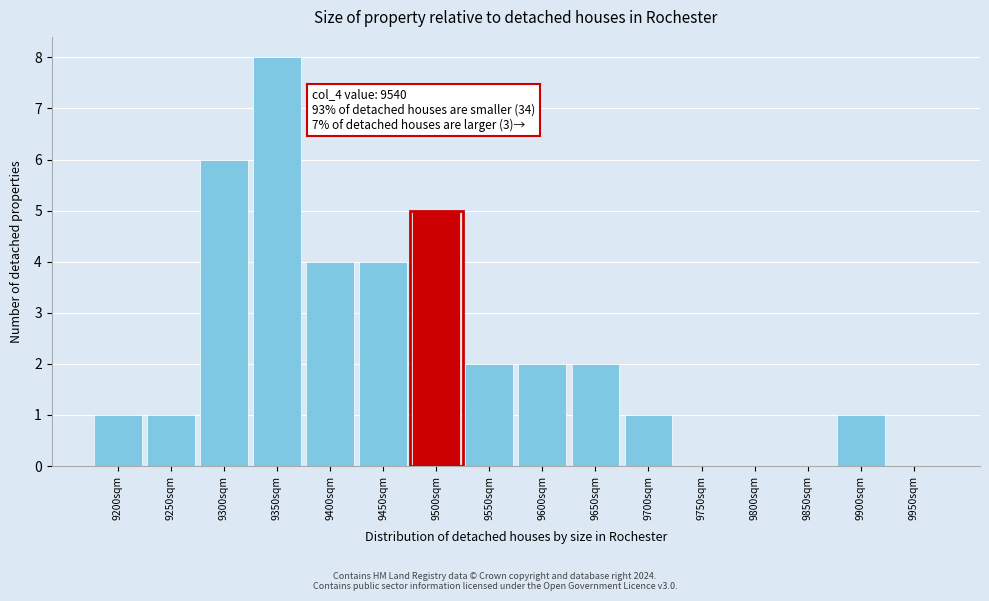

Reading left to right, extract all data points from this chart.

9200sqm=1	9250sqm=1	9300sqm=6	9350sqm=8	9400sqm=4	9450sqm=4	9500sqm=5	9550sqm=2	9600sqm=2	9650sqm=2	9700sqm=1	9750sqm=0	9800sqm=0	9850sqm=0	9900sqm=1	9950sqm=0